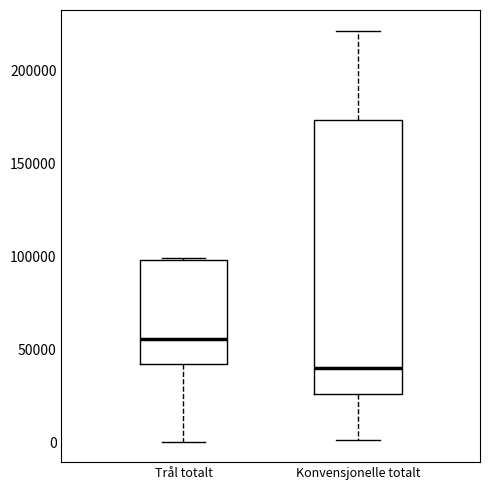

Which box is the tallest, from its lower edge to its upper edge?

Konvensjonelle totalt